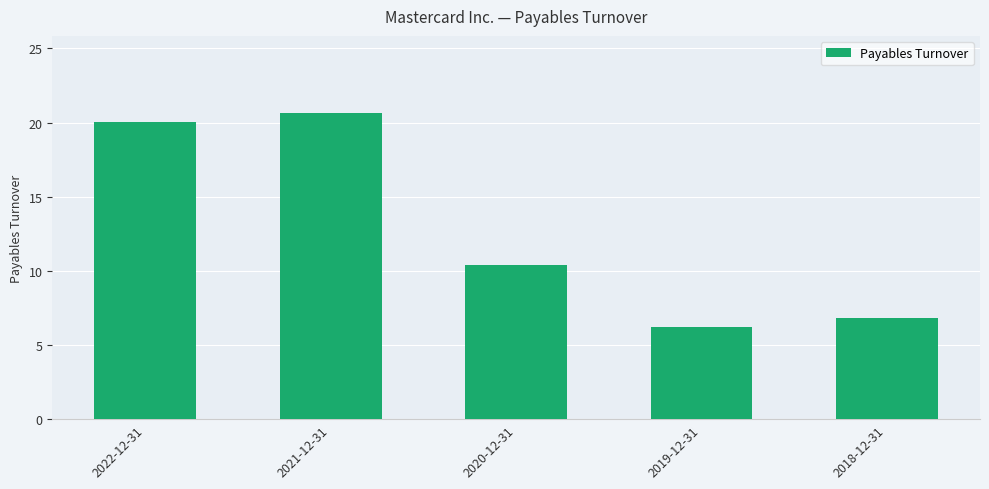

How many categories are shown in the chart?

5